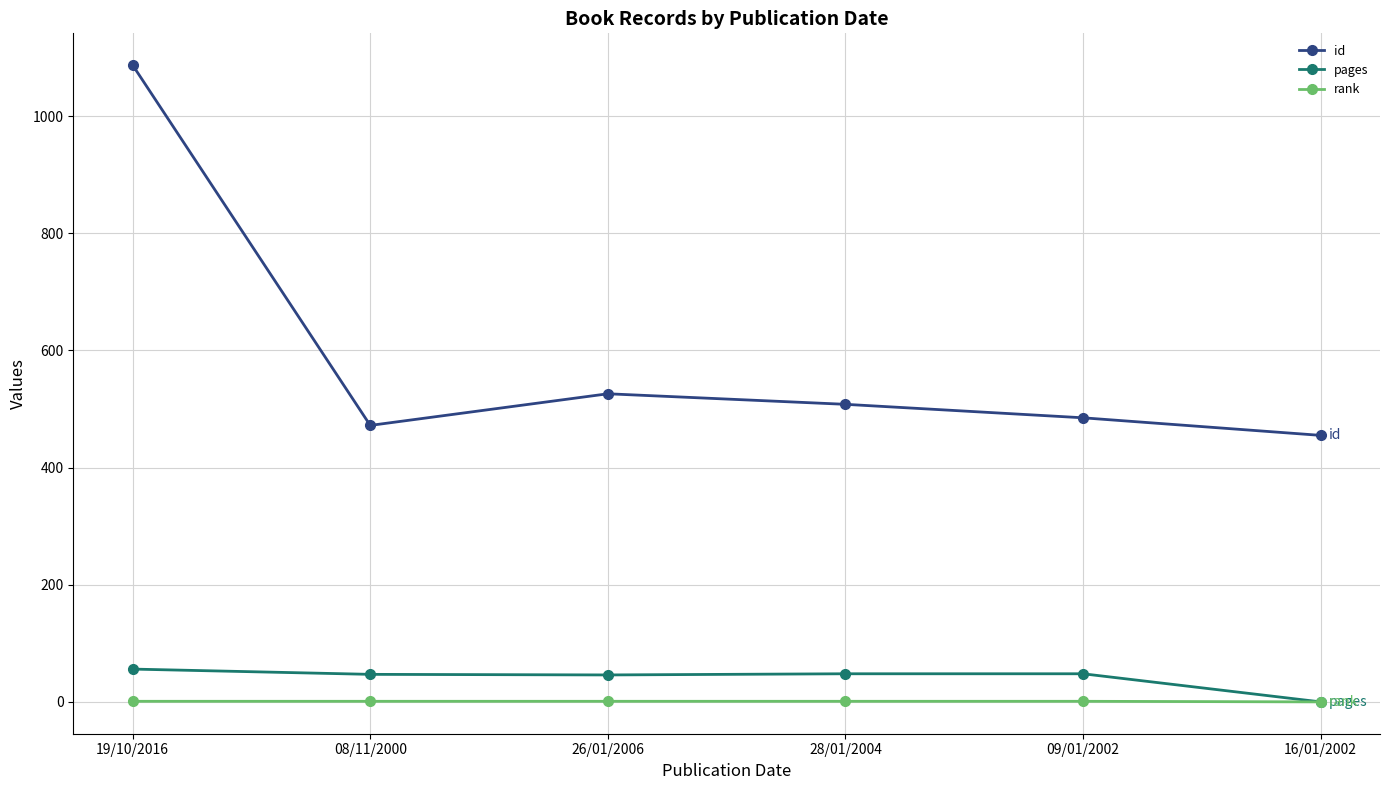

The rank series shows 1 at 28/01/2004. True or false?

True